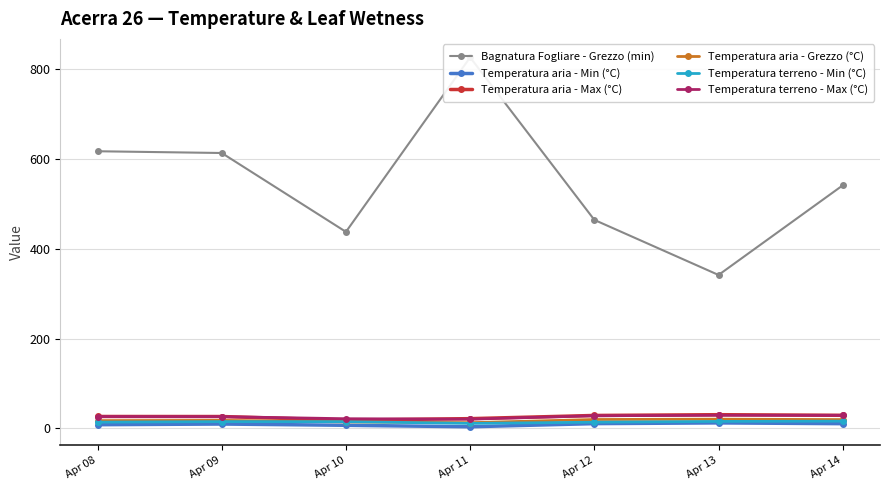

Read the Temperatura aria - Max (°C) value at Apr 12.

28.8